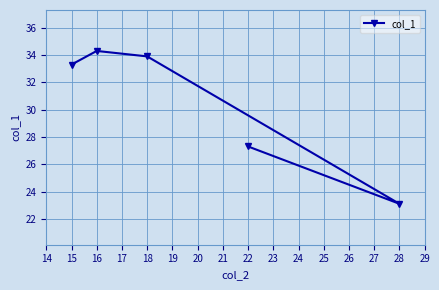

How many values are below 33?

2